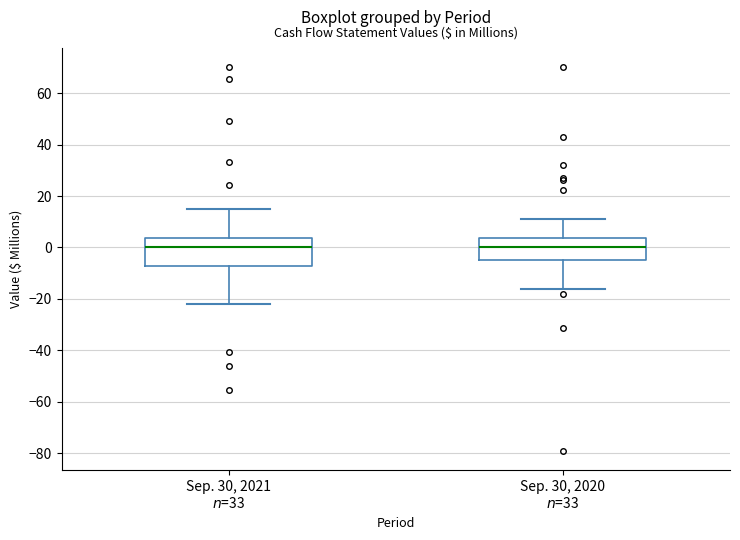

Where does the upper whisker of the box for Sep. 30, 2020 $n$=33 end on the y-axis? The values are not printed on the chart, so give them approximately, as read against the axis.

12